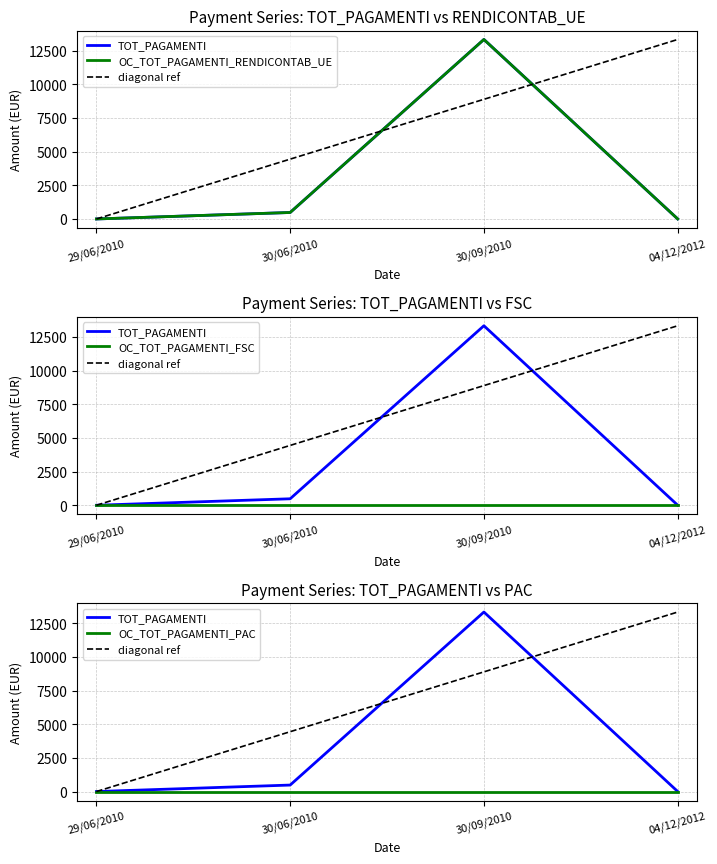

List the labels in order of OC_TOT_PAGAMENTI_RENDICONTAB_UE value, smallest first.

29/06/2010, 04/12/2012, 30/06/2010, 30/09/2010